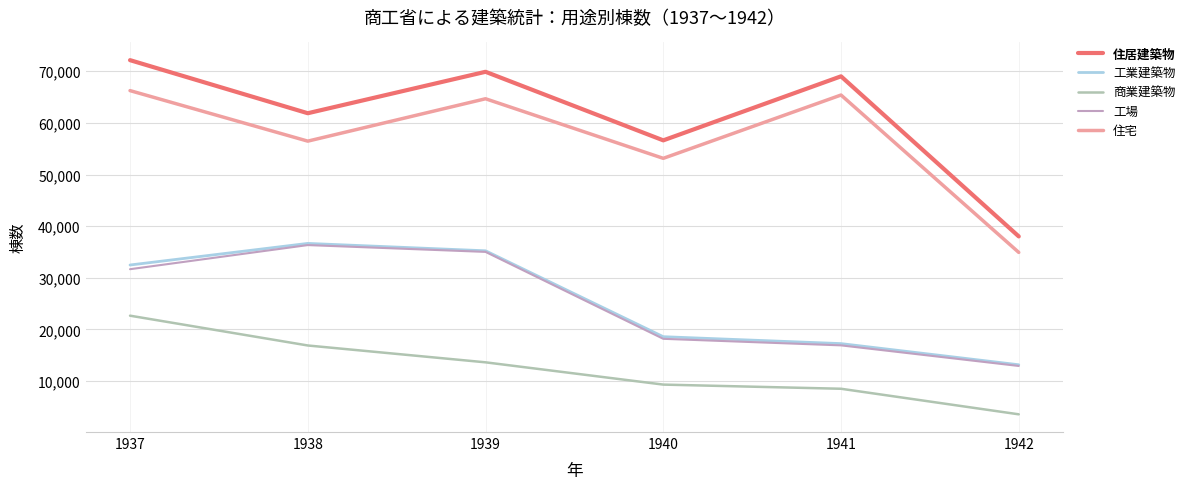

What is the average value of the 住宅 series?

56812